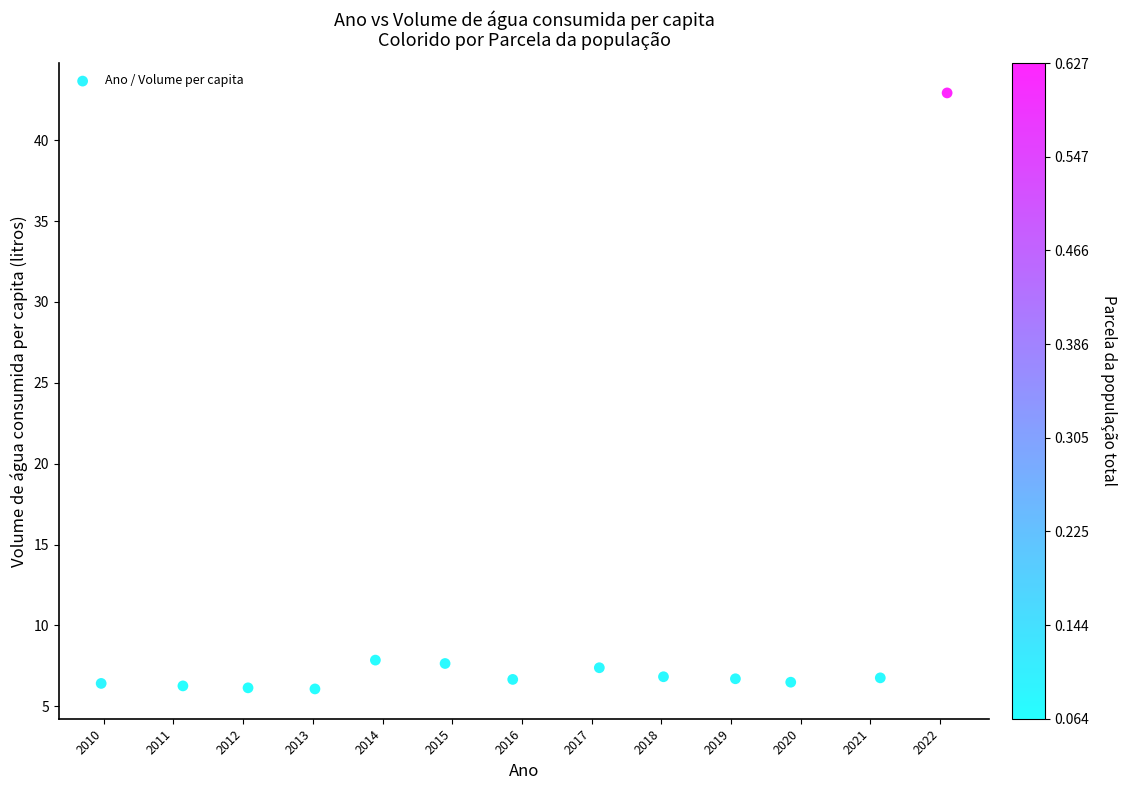

What is the range of Y values (max minus min)?

36.9